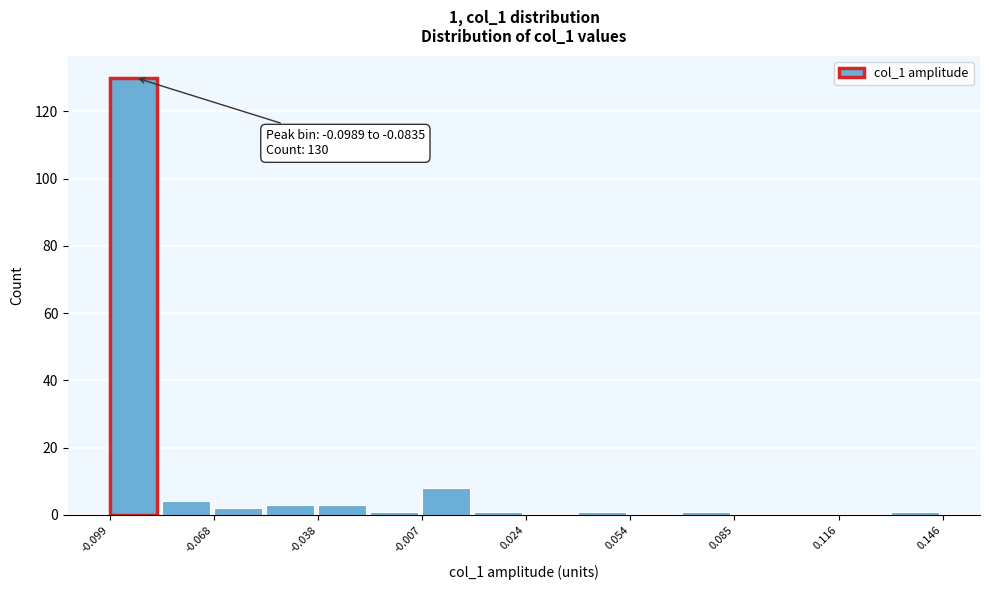

Read against the x-axis, roughly where is the centre of the tallest bar?

-0.090